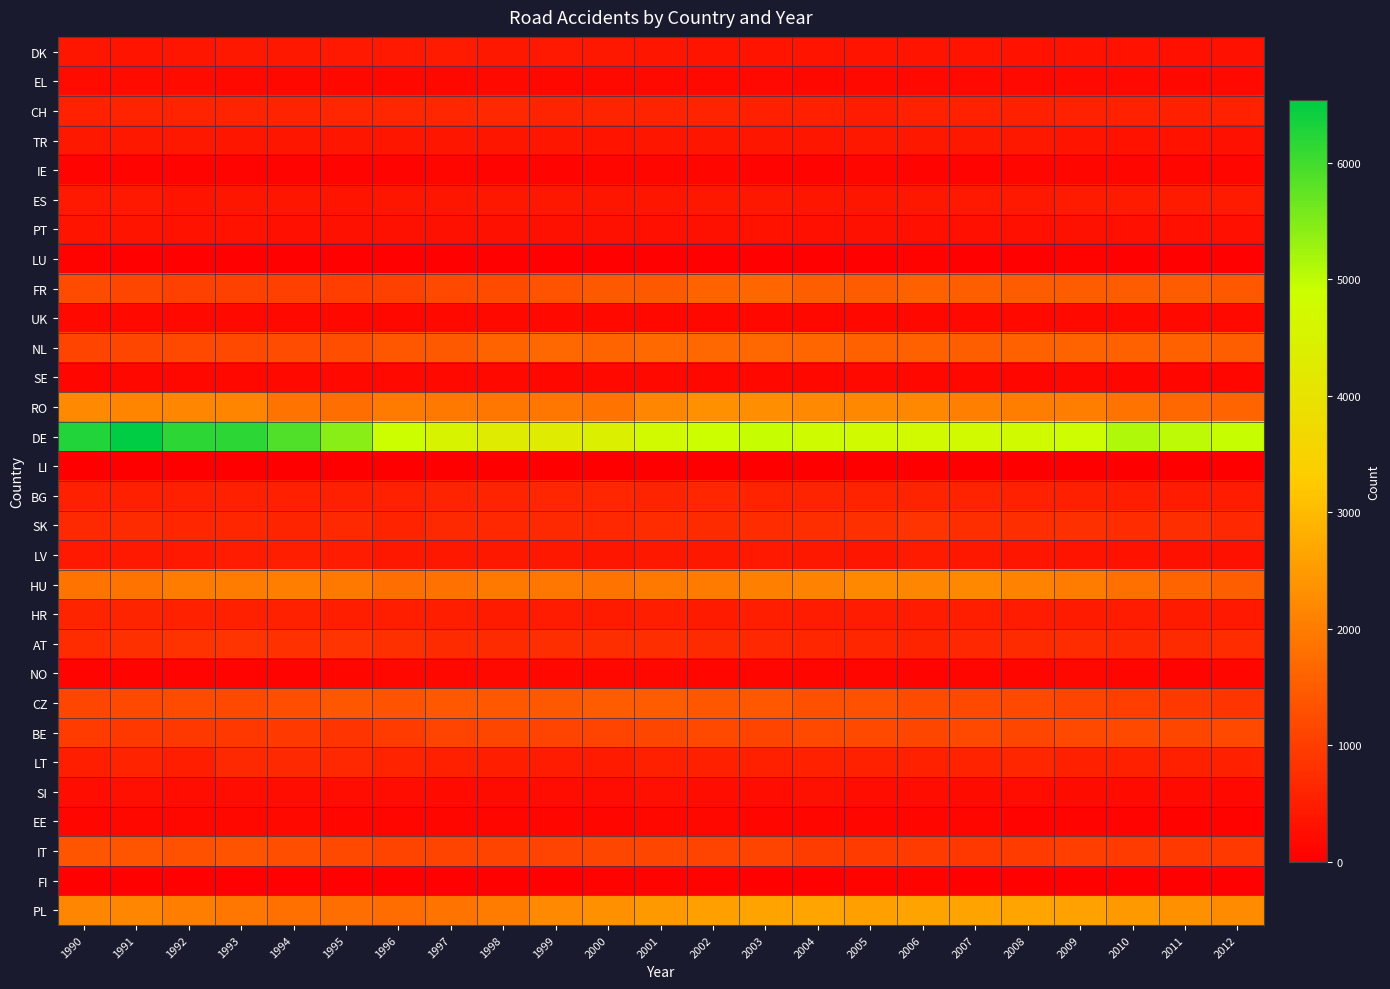

At how many categories does at least one series exceed 620?

23